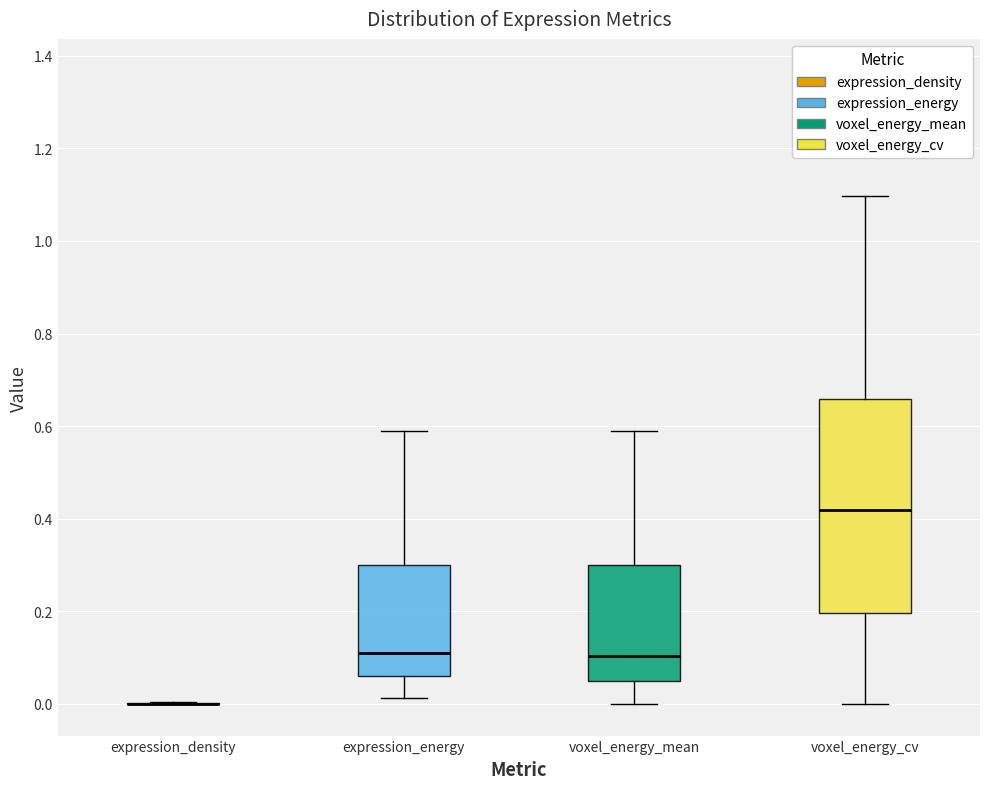

Which box is the tallest, from its lower edge to its upper edge?

voxel_energy_cv